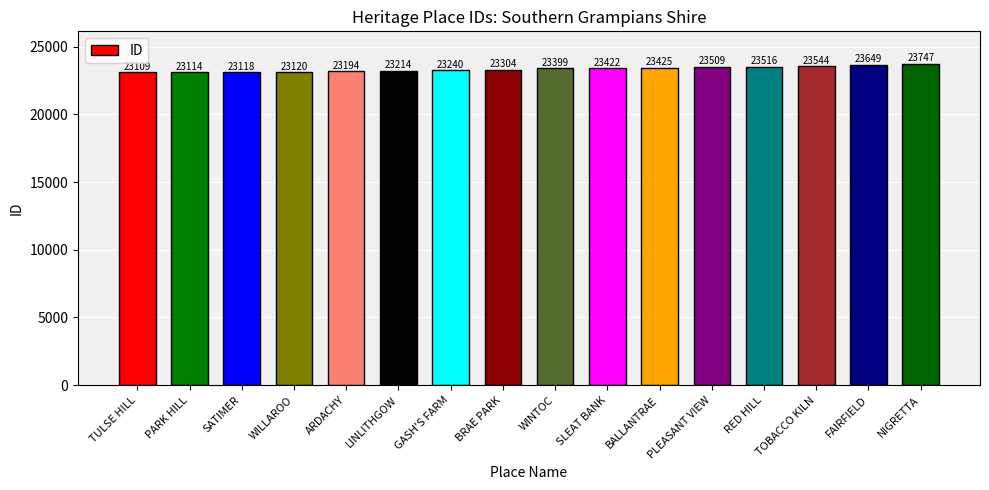

Approximately how many times larger is the value at TULSE HILL compared to PLEASANT VIEW?

1.0